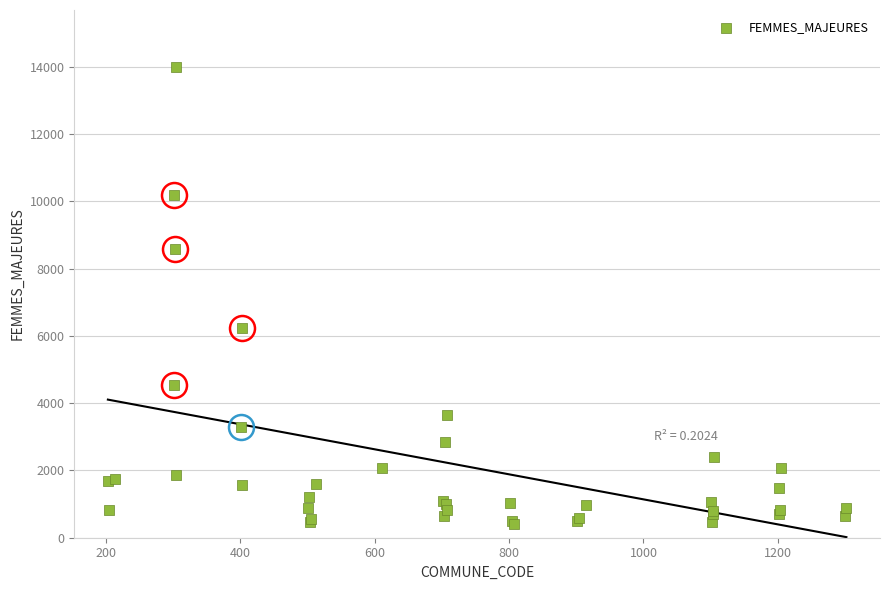

What Y value in the scatter plot is closest to 7208?

6244